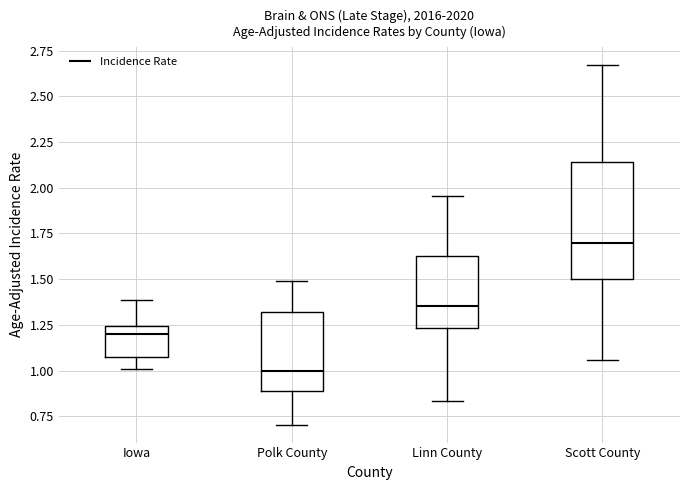

Reading left to right, read every box against the y-axis: the position of its median line, the range the box covers, and the ends of its whiskers. The values are not printed on the chart, so give them approximately, as read against the axis.

Iowa: median 1.20, box 1.10 to 1.25, whiskers 1.00 to 1.40
Polk County: median 1.00, box 0.90 to 1.30, whiskers 0.70 to 1.50
Linn County: median 1.35, box 1.25 to 1.65, whiskers 0.85 to 1.95
Scott County: median 1.70, box 1.50 to 2.15, whiskers 1.05 to 2.65